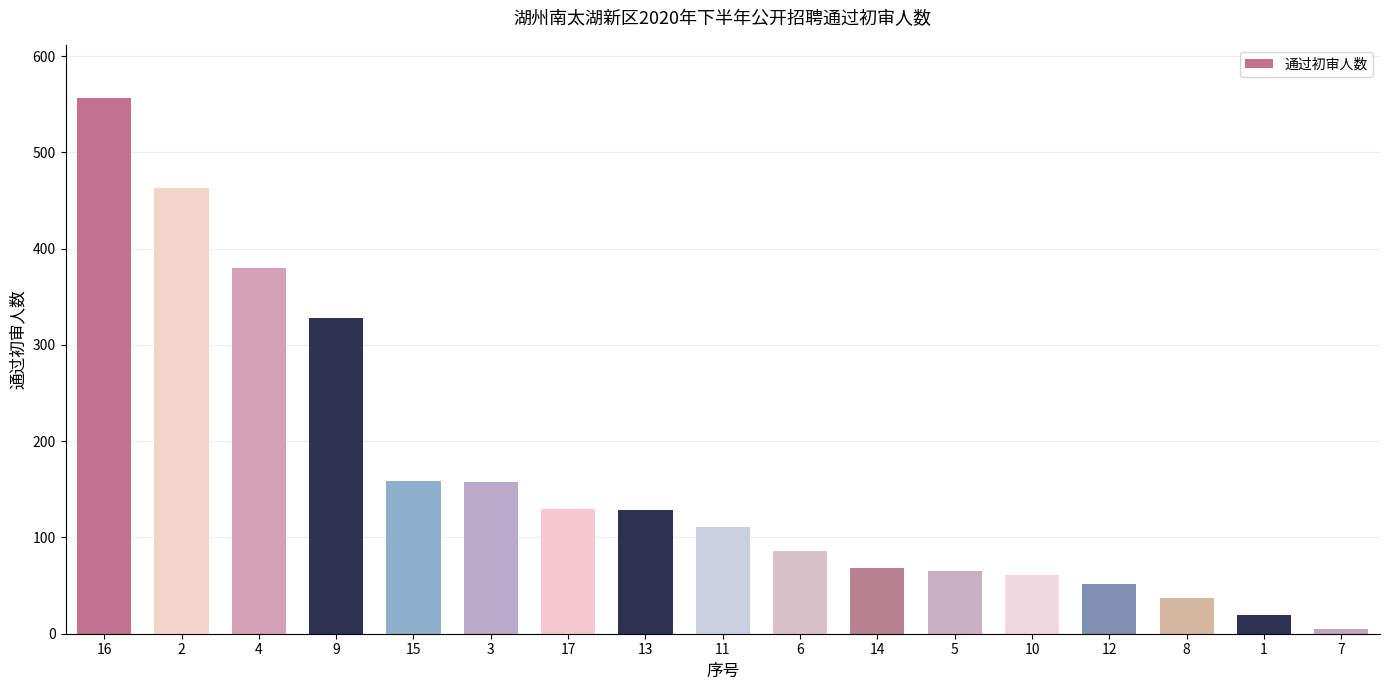

At which label does the data first exceed 111?

16